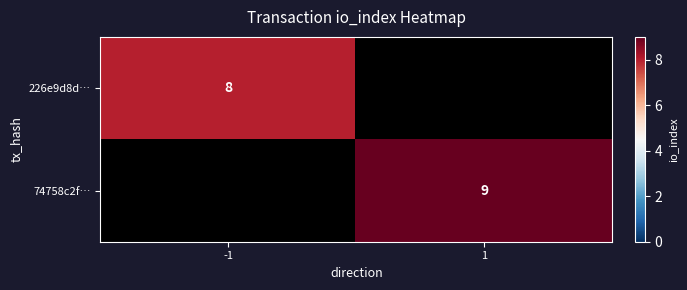

True or false: 74758c2f… has a value of 9 at 1.

True